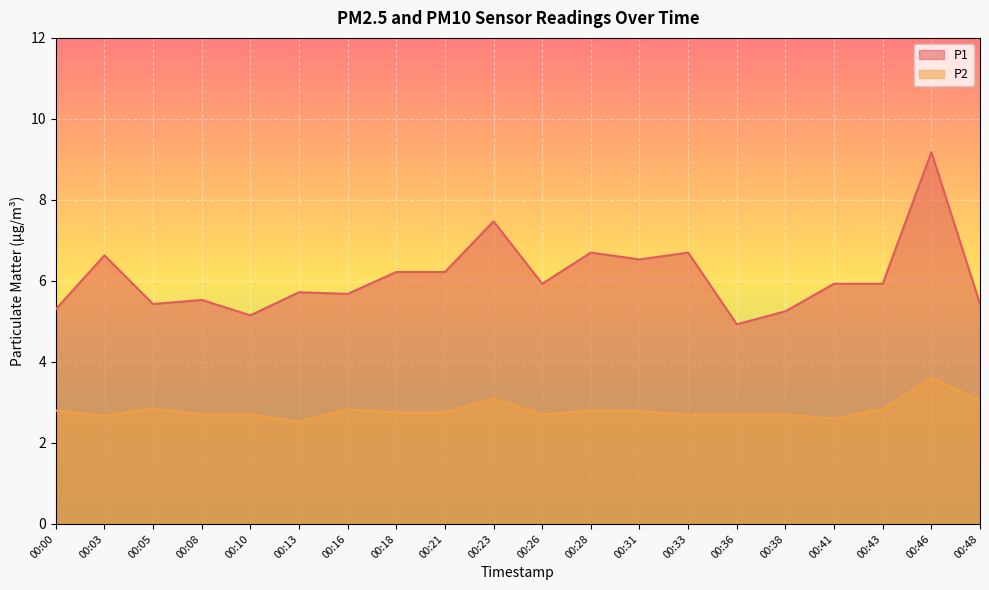

What is the difference between the second highest and second lowest values in the P1 series?

2.3